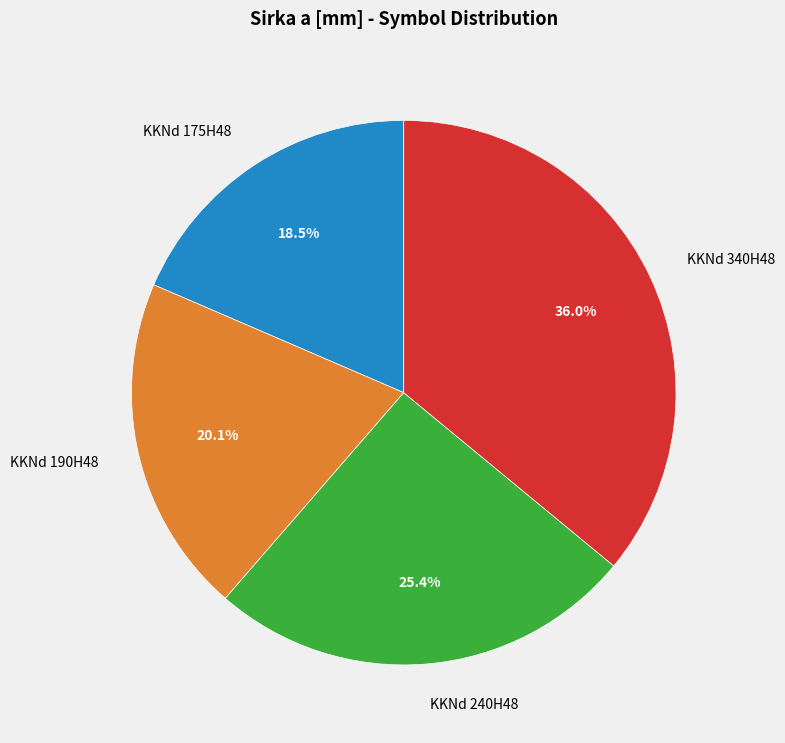

Does KKNd 240H48 account for over 50% of the chart?

No